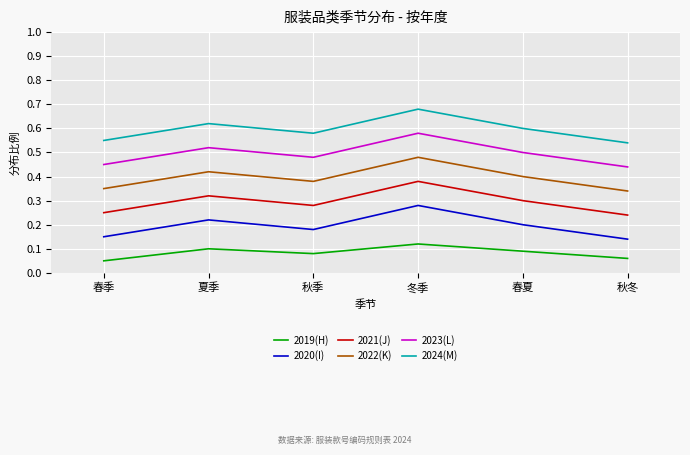

What position from the right is 秋冬?

1